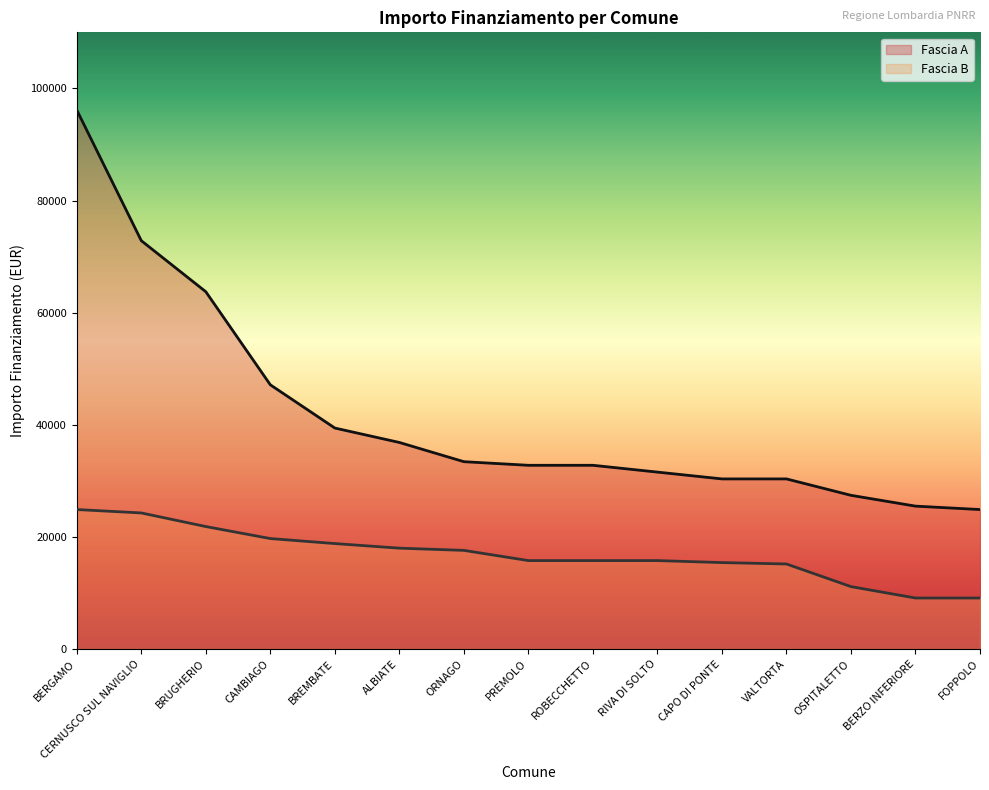

At which label does Fascia A first exceed 32778?

BERGAMO